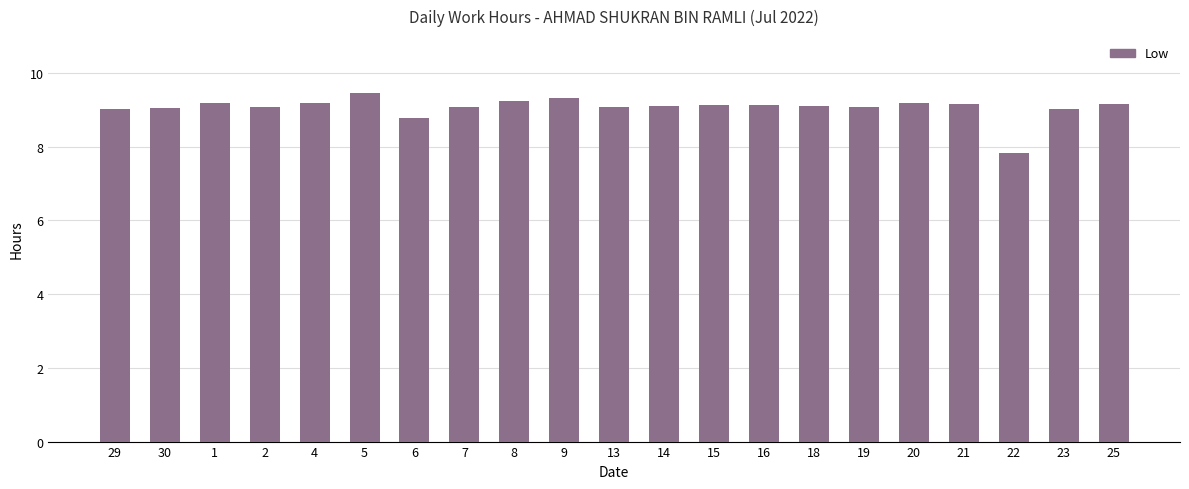

What position from the left is 18?

15